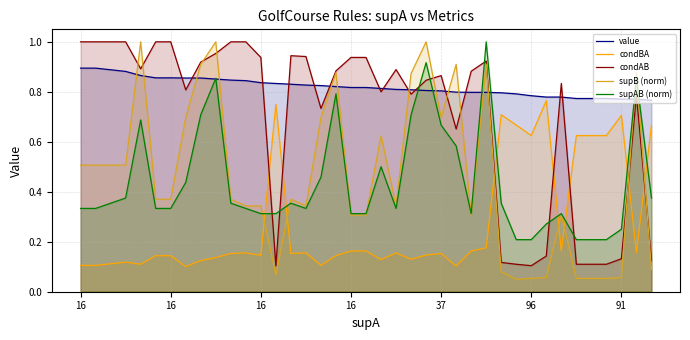

Reading left to right, what are all the values shown in this chart?

value: 0.9	0.9	0.9	0.9	0.9	0.9	0.9	0.9	0.9	0.9	0.8	0.8	0.8	0.8	0.8	0.8	0.8	0.8	0.8	0.8	0.8	0.8	0.8	0.8	0.8	0.8	0.8	0.8	0.8	0.8	0.8	0.8	0.8	0.8	0.8	0.8	0.8	0.8	0.8
condBA: 0.1	0.1	0.1	0.1	0.1	0.1	0.1	0.1	0.1	0.1	0.2	0.2	0.1	0.8	0.2	0.2	0.1	0.1	0.2	0.2	0.1	0.2	0.1	0.1	0.2	0.1	0.2	0.2	0.7	0.7	0.6	0.8	0.2	0.6	0.6	0.6	0.7	0.2	0.7
condAB: 1.0	1.0	1.0	1.0	0.9	1.0	1.0	0.8	0.9	1.0	1.0	1.0	0.9	0.1	0.9	0.9	0.7	0.9	0.9	0.9	0.8	0.9	0.8	0.8	0.9	0.7	0.9	0.9	0.1	0.1	0.1	0.1	0.8	0.1	0.1	0.1	0.1	0.8	0.1
supB (norm): 0.5	0.5	0.5	0.5	1.0	0.4	0.4	0.7	0.9	1.0	0.4	0.3	0.3	0.1	0.4	0.3	0.7	0.9	0.3	0.3	0.6	0.3	0.9	1.0	0.7	0.9	0.3	0.9	0.1	0.1	0.1	0.1	0.3	0.1	0.1	0.1	0.1	0.9	0.1
supAB (norm): 0.3	0.3	0.4	0.4	0.7	0.3	0.3	0.4	0.7	0.9	0.4	0.3	0.3	0.3	0.4	0.3	0.5	0.8	0.3	0.3	0.5	0.3	0.7	0.9	0.7	0.6	0.3	1.0	0.4	0.2	0.2	0.3	0.3	0.2	0.2	0.2	0.2	0.9	0.4